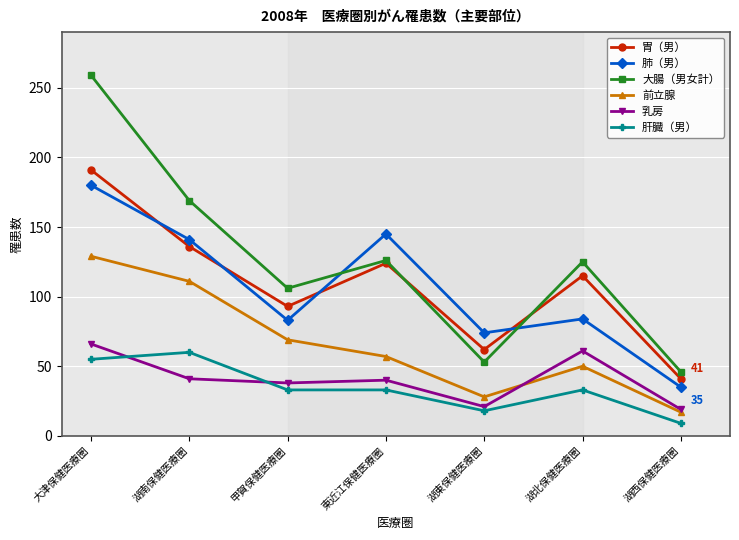

What value does the 前立腺 series have at 甲賀保健医療圏, to the nearest 5?

70